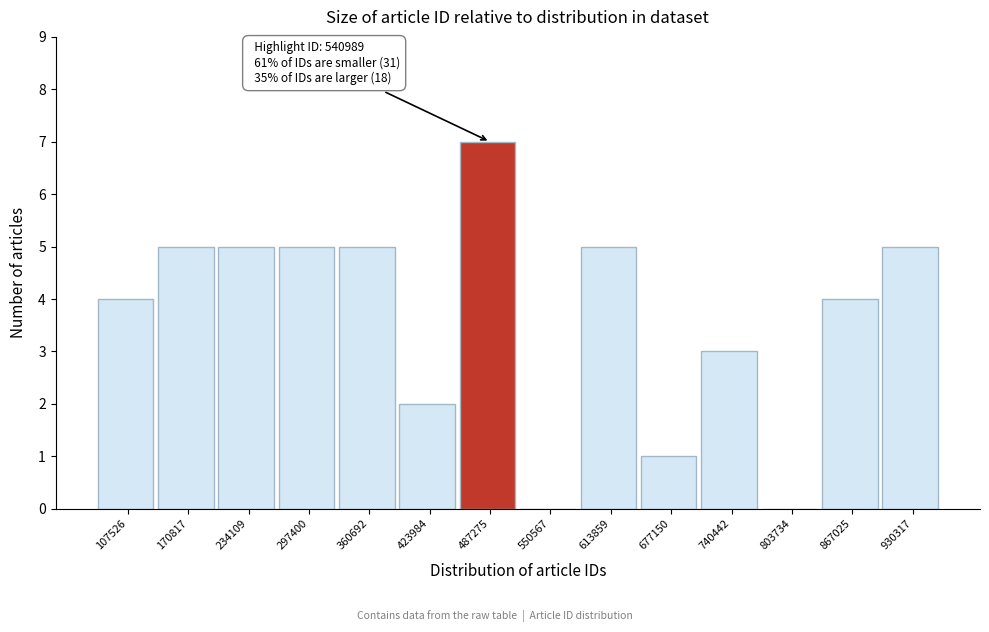

Reading left to right, transcribe all the data shown in this chart.

107526=4	170817=5	234109=5	297400=5	360692=5	423984=2	487275=7	550567=0	613859=5	677150=1	740442=3	803734=0	867025=4	930317=5